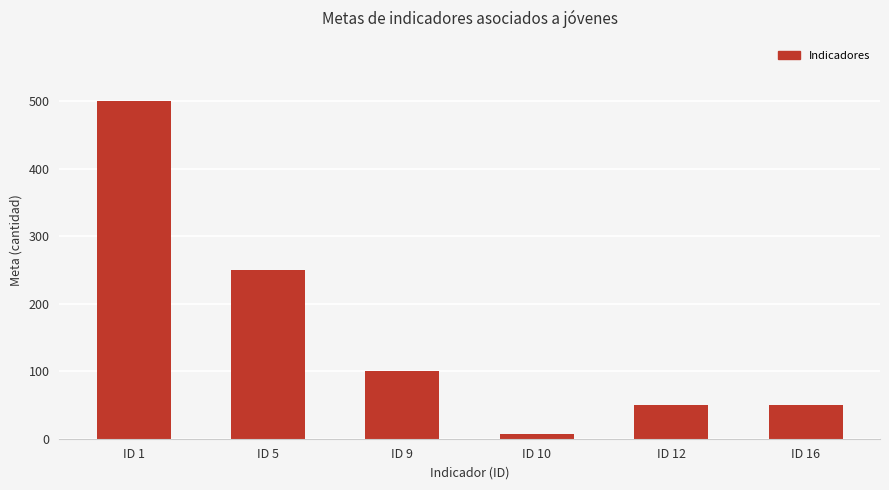

The chart shows a value of 100 at ID 9. True or false?

True